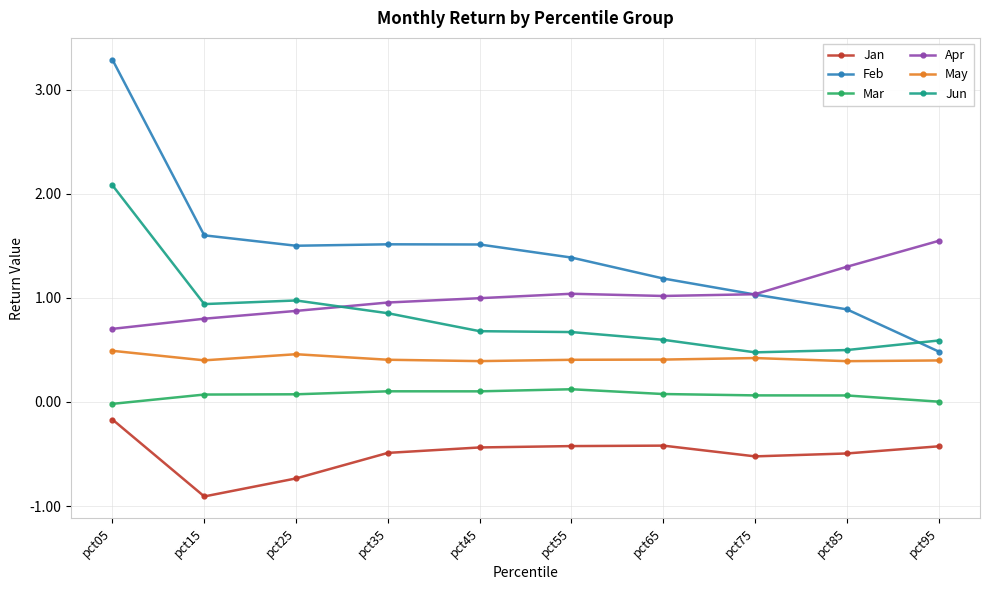

Is the value of May at pct65 greater than the value of Apr at pct65?

No